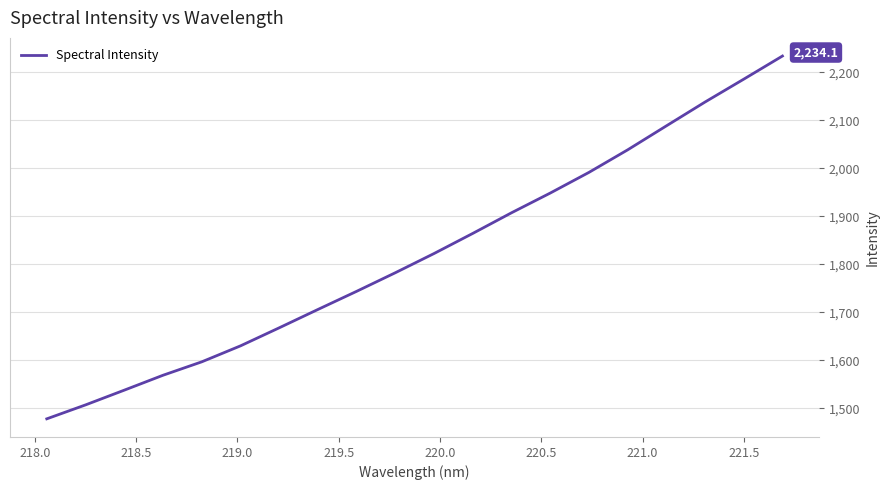

What is the minimum value shown in the chart?

1477.9